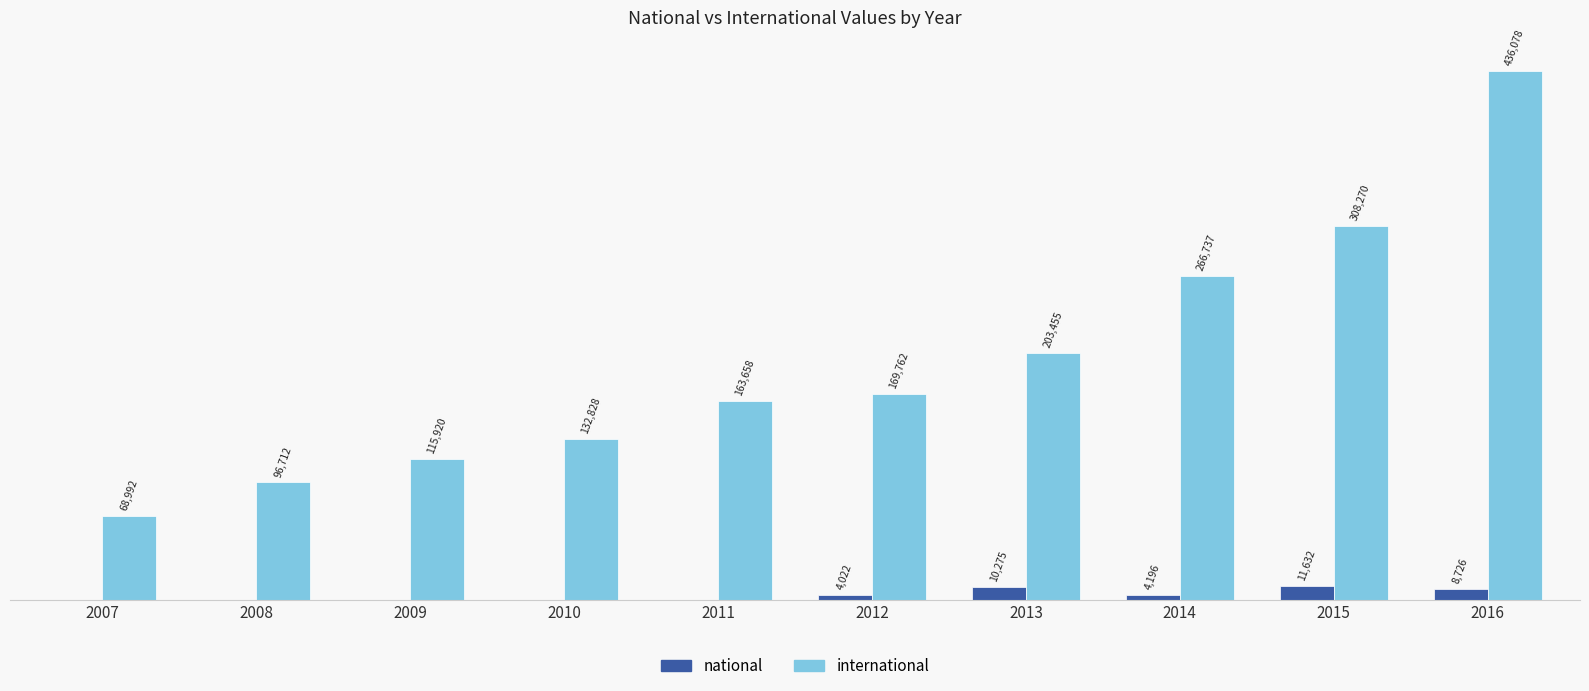

Between 2015 and 2016, which series saw the biggest shift?

international